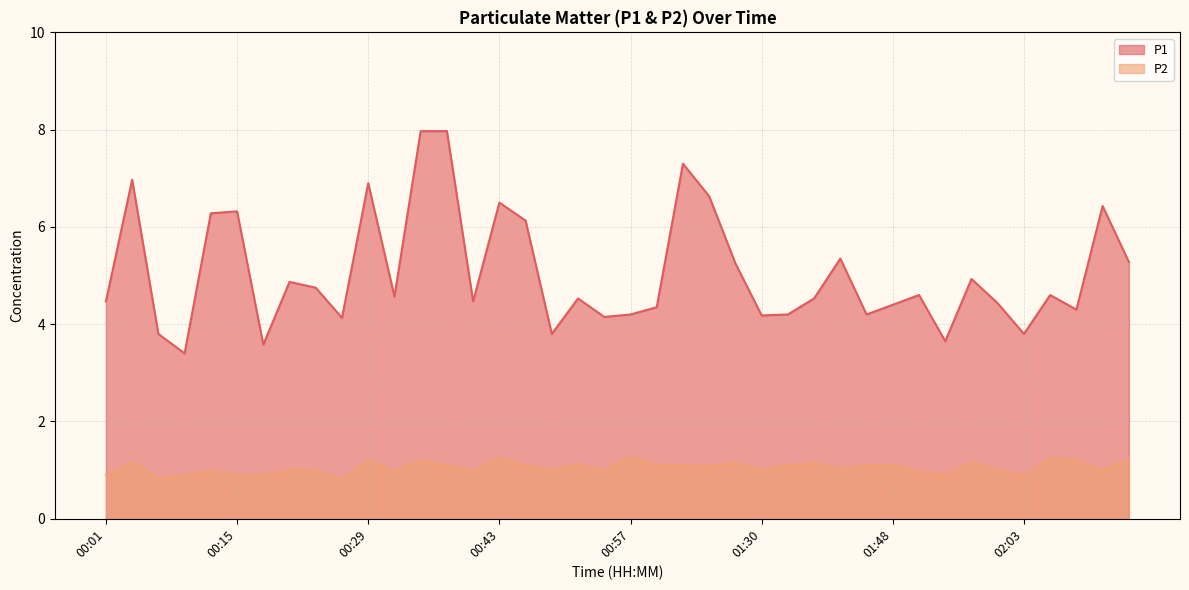

True or false: P2 and P1 intersect in this chart.

False